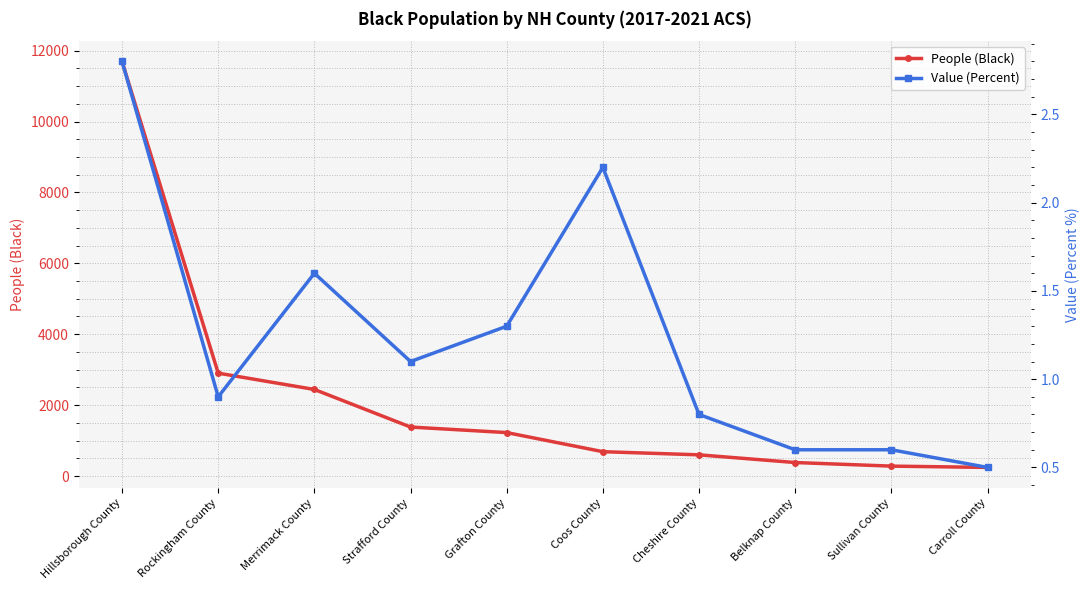

How many values in the Value (Percent) series are below 1?

5